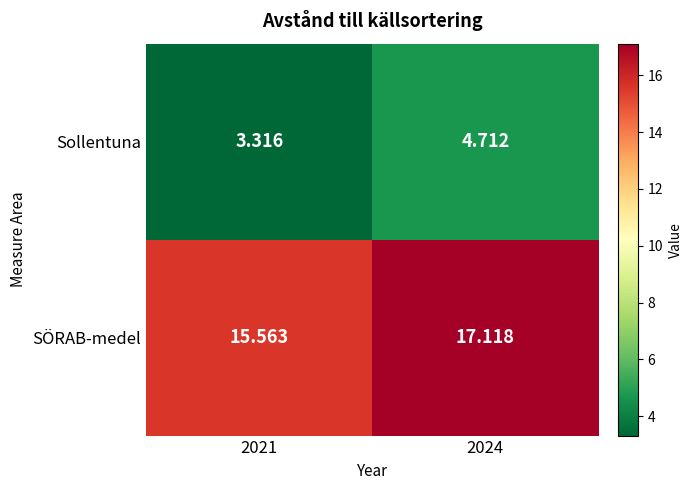

Is the value of Sollentuna at 2021 greater than the value of SÖRAB-medel at 2024?

No